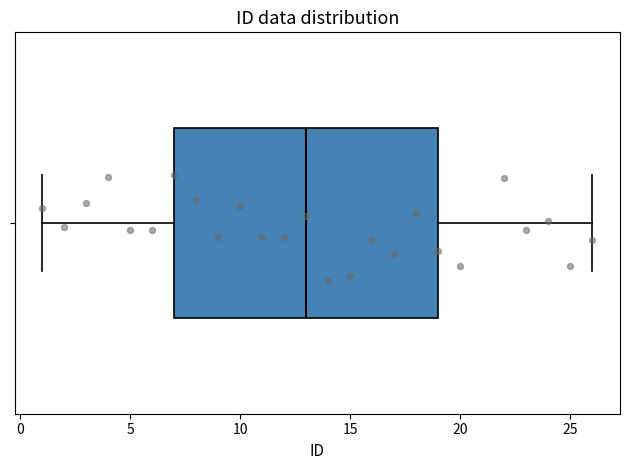

Where does the left whisker of the box end on the x-axis? The values are not printed on the chart, so give them approximately, as read against the axis.

1